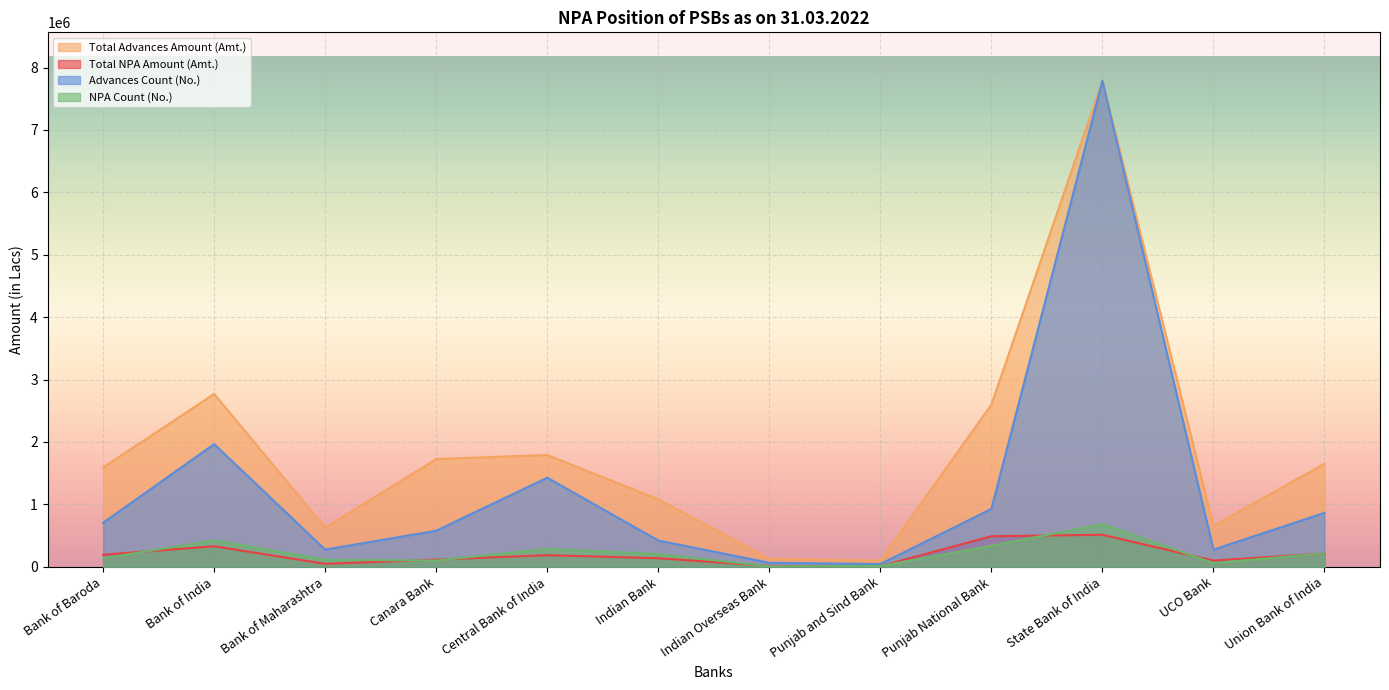

What value does the Total Advances Amount (Amt.) series have at State Bank of India?

7785557.0